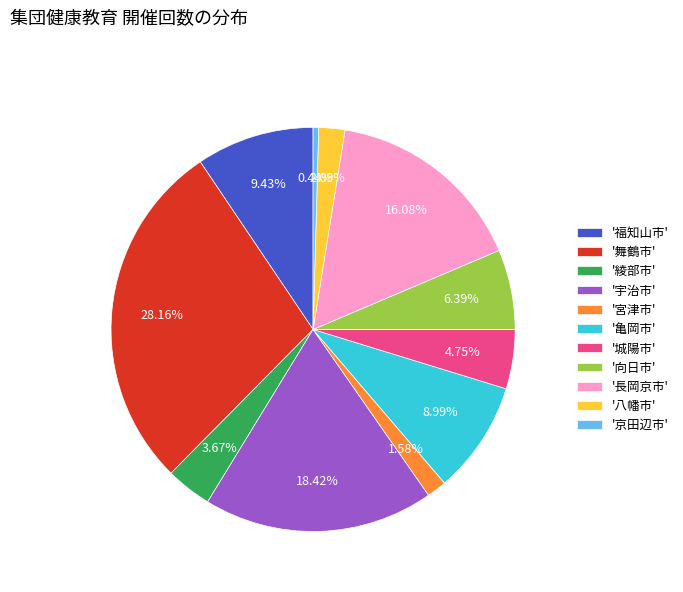

Between '向日市' and '舞鶴市', which is larger?

'舞鶴市'